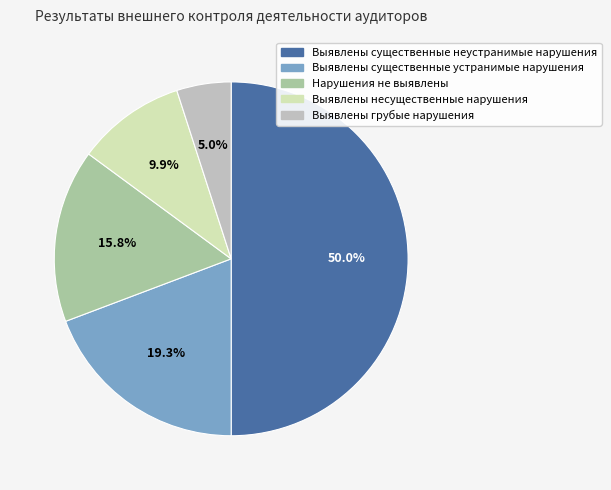

How many segments does this pie chart have?

5